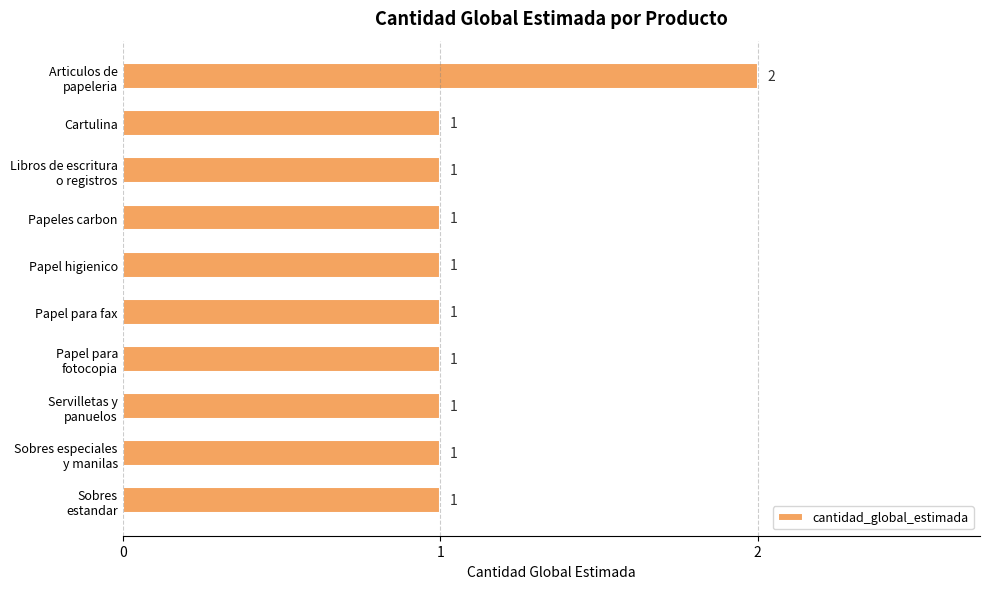

What is the value of the 4th bar from the top?

1